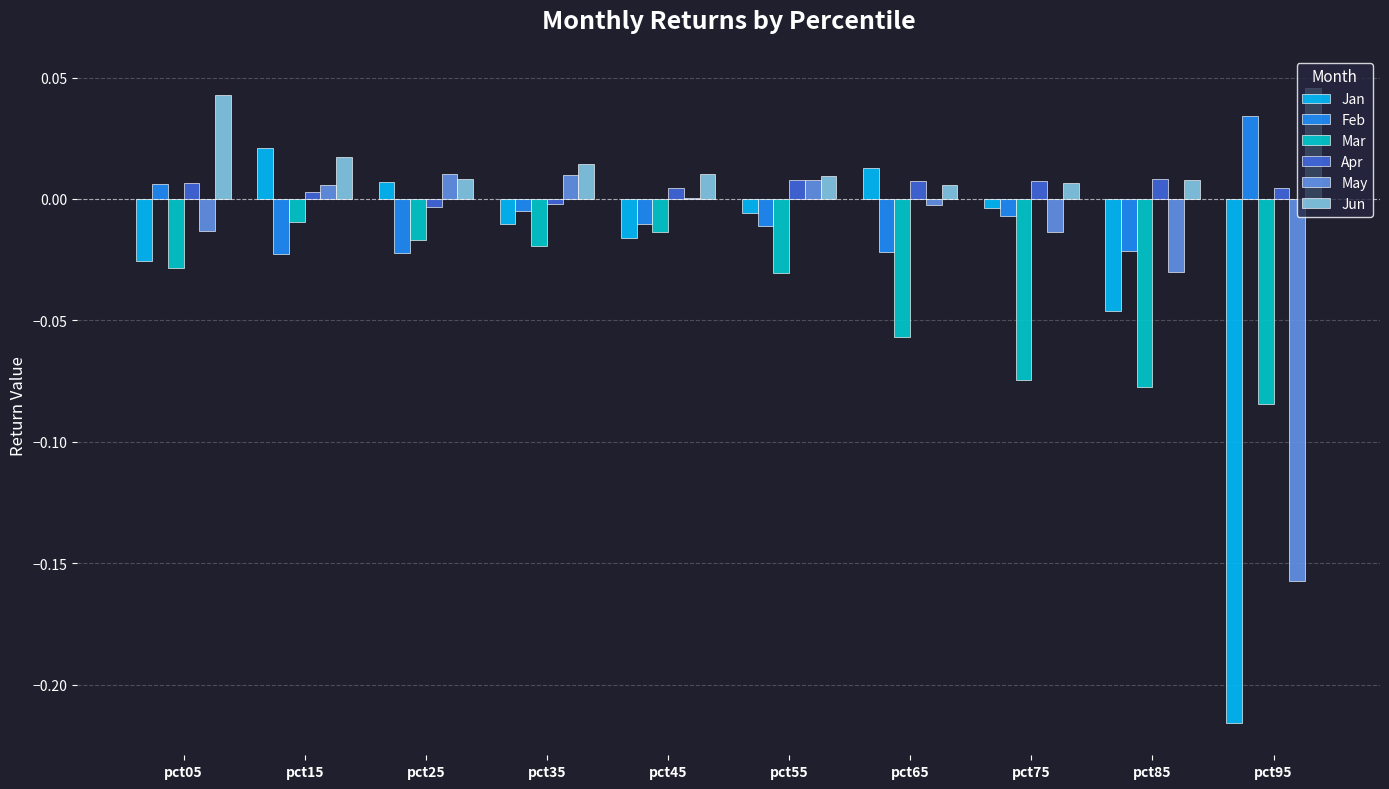

The value of Mar at pct45 is -0.0. True or false?

True